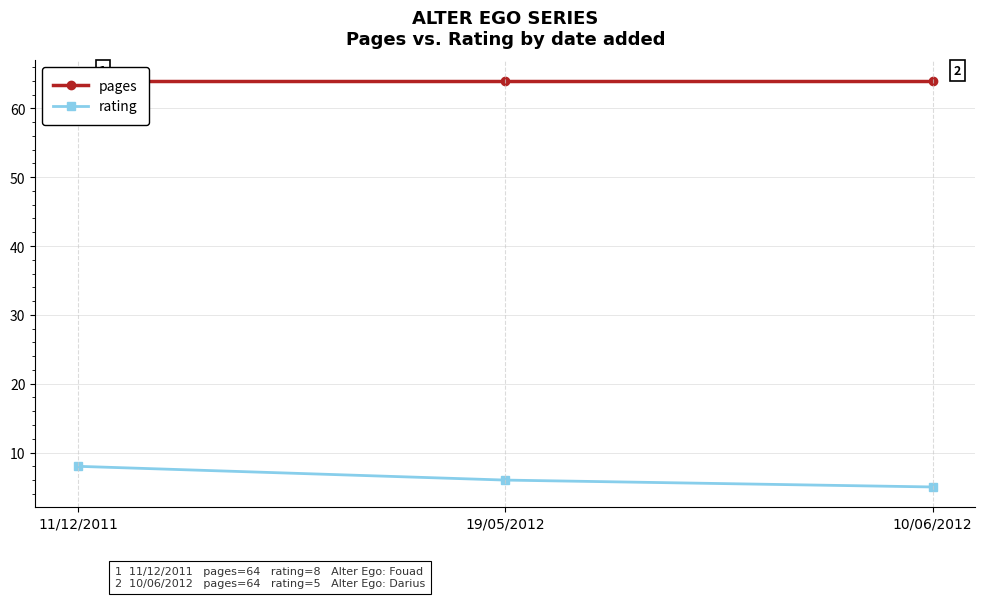

Rank the series by their maximum value, from highest to lowest.

pages, rating